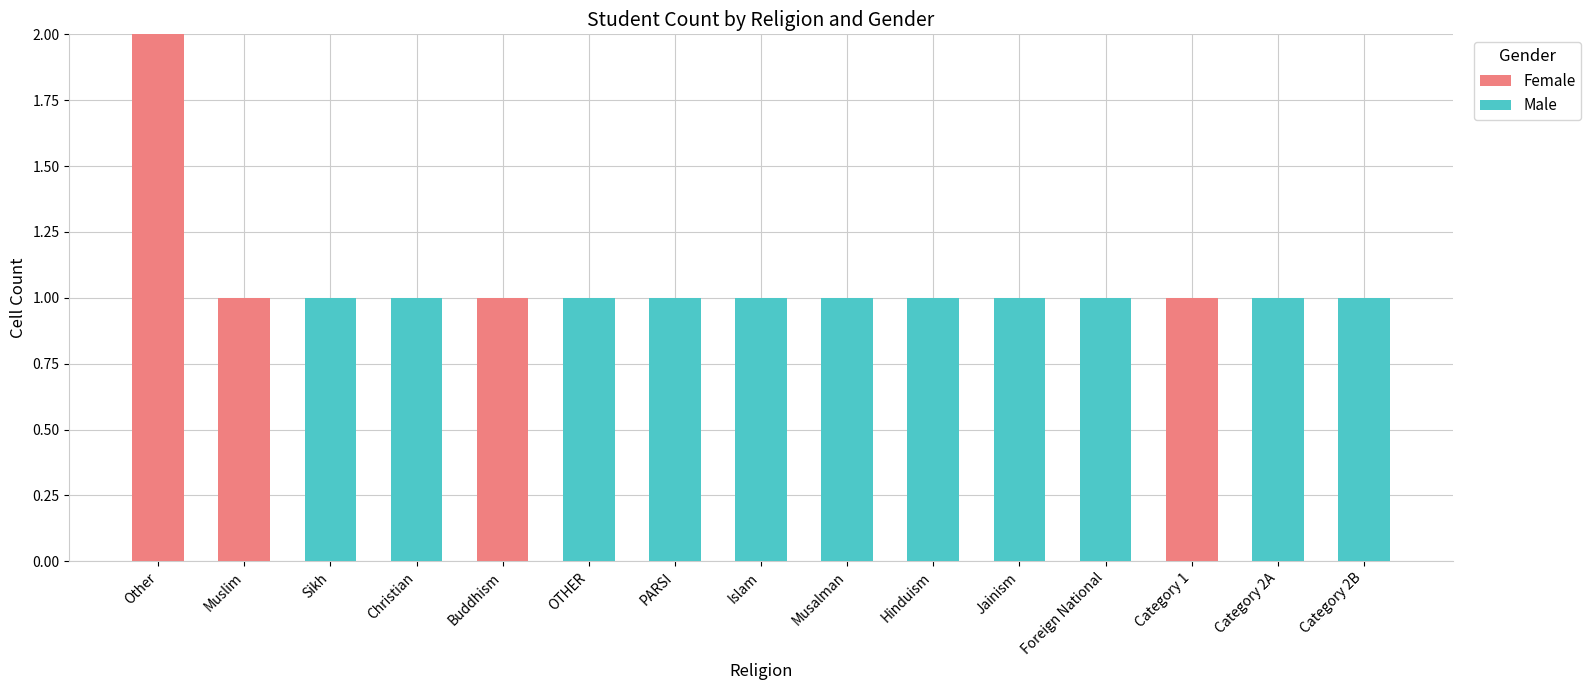

At which category is the sum across all series the highest?

Other